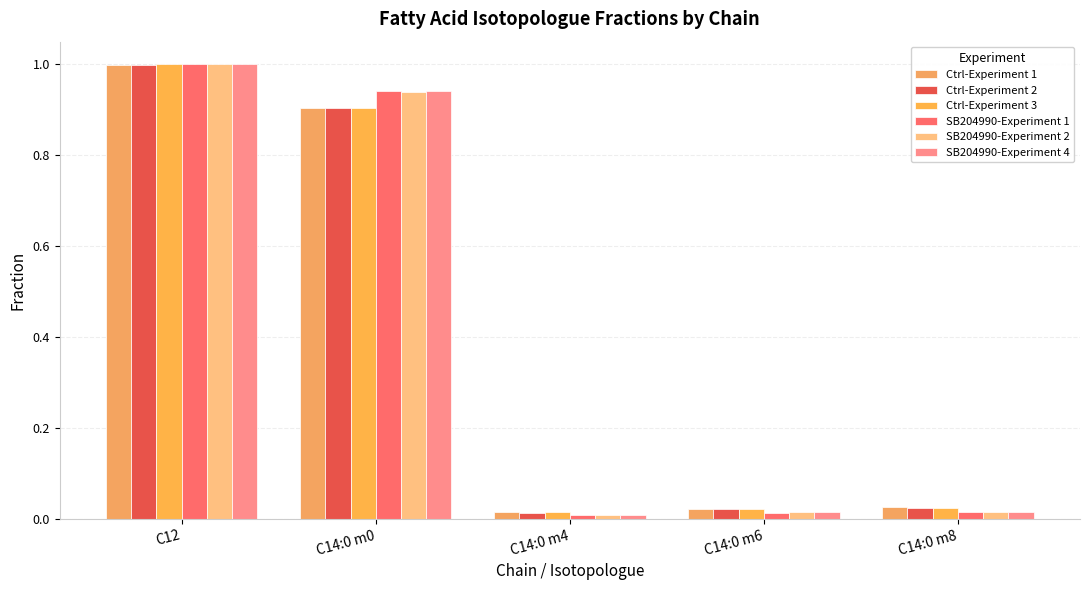

The SB204990-Experiment 2 series shows 0.0 at C14:0 m6. True or false?

False